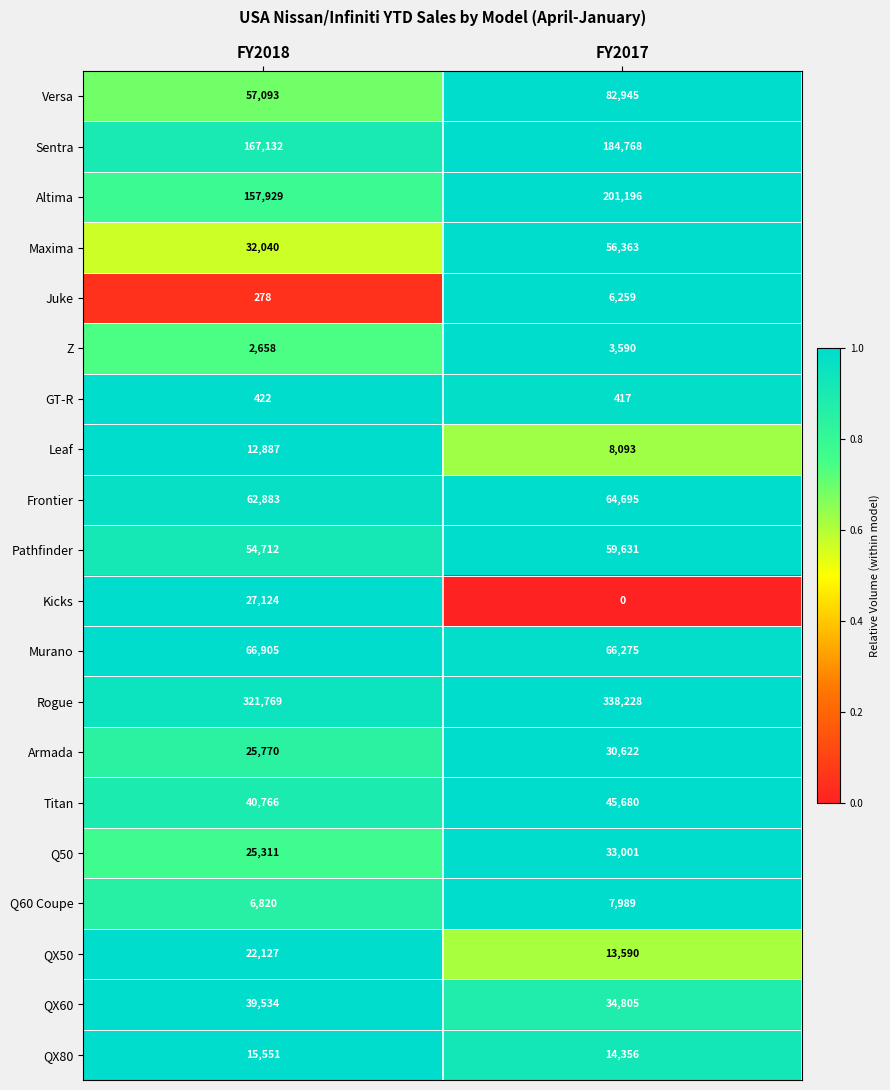

Which series has the widest spread of values?

Altima